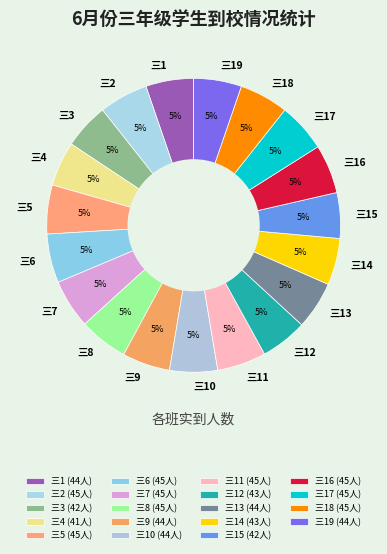

Combined, do 三1 and 三9 account for over 50%?

No